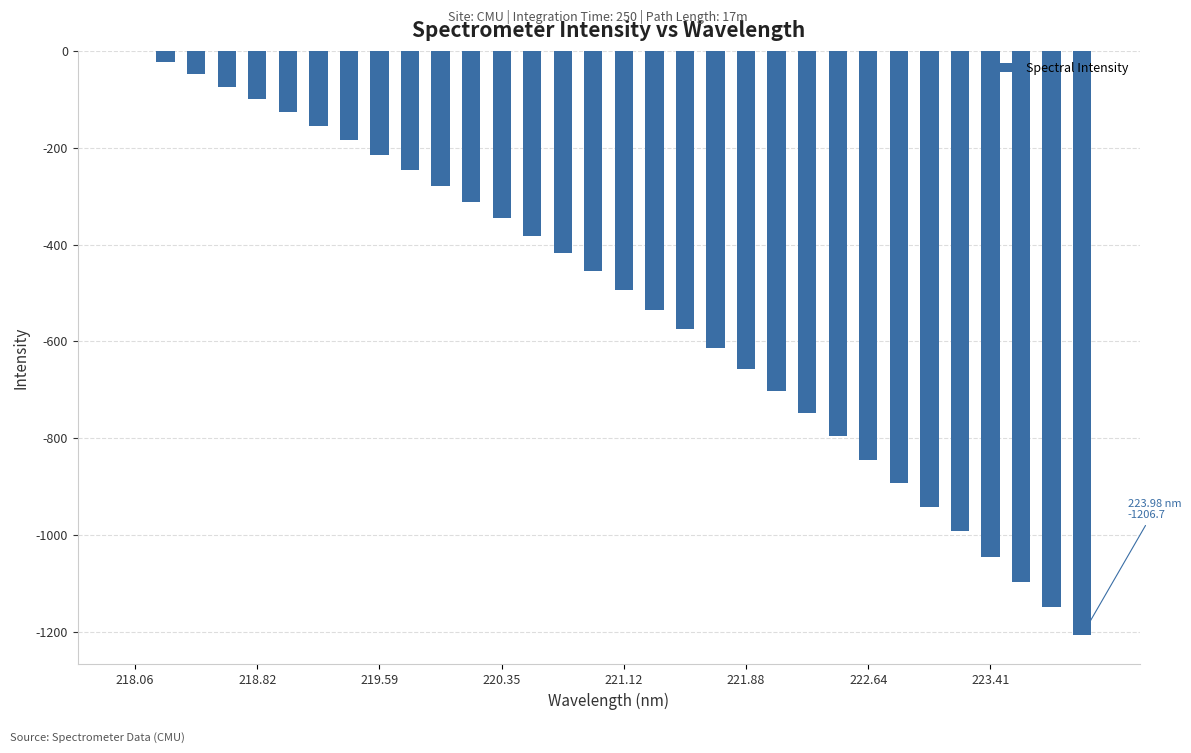

How many categories are shown in the chart?

32